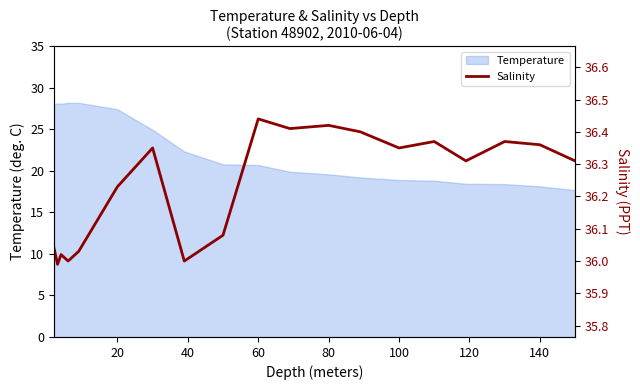

The value of Temperature at 20 is 9.4. True or false?

False